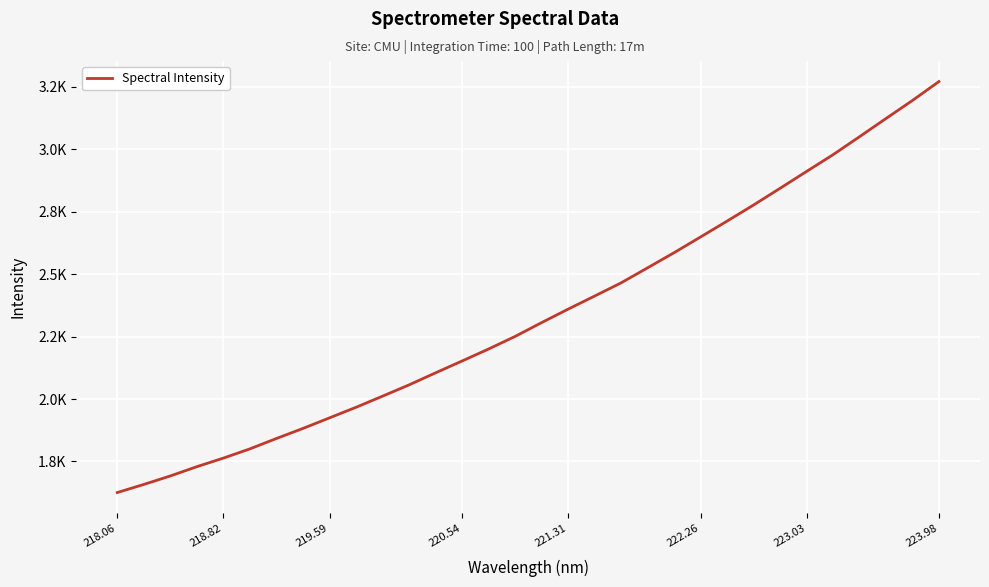

Is this an area chart (filled region under the line)?

No